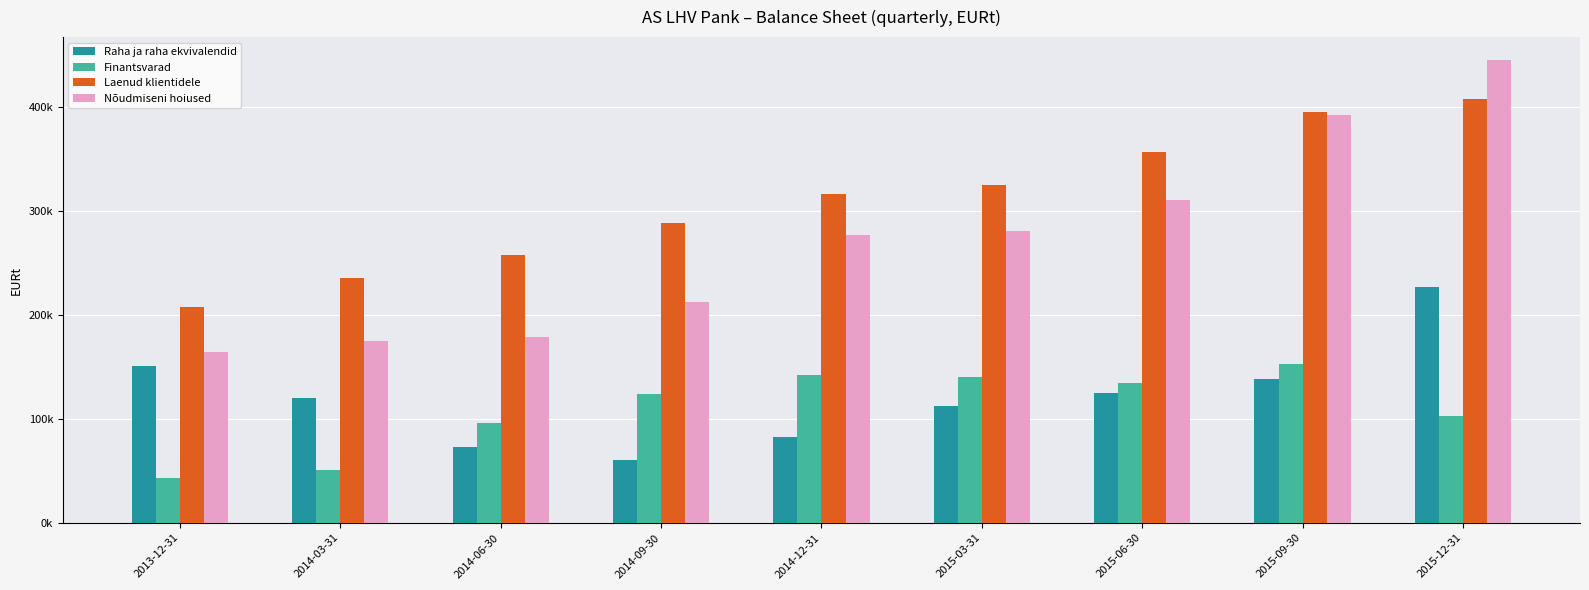

Read the Laenud klientidele value at 2014-03-31.

235454.4